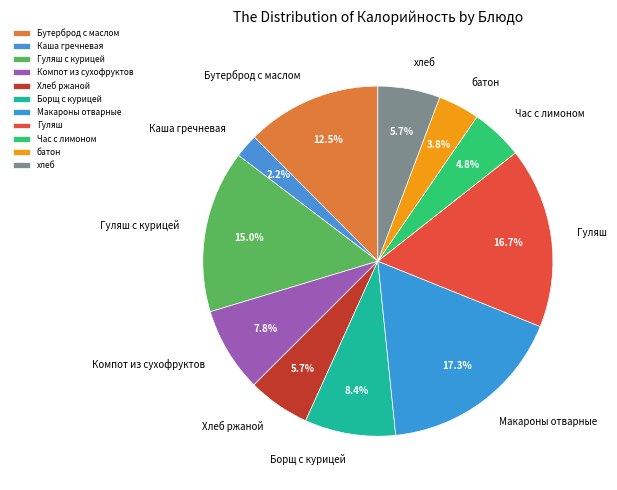

To the nearest percent, what is the combined percentage of Компот из сухофруктов and Гуляш?

25%